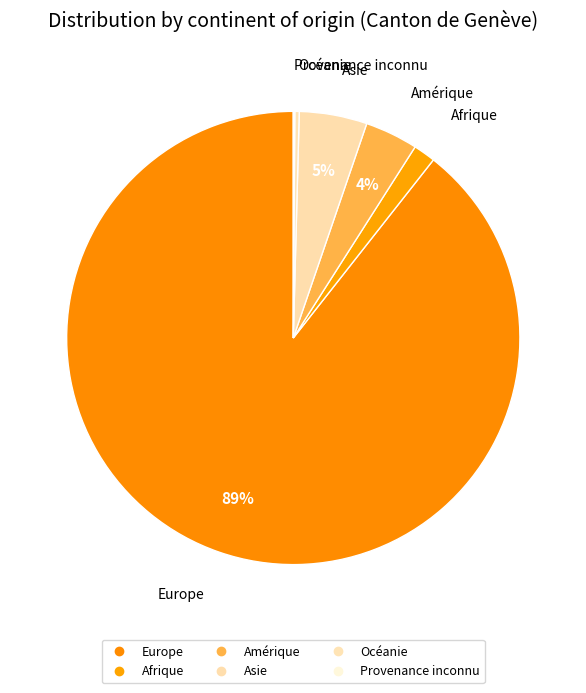

Is there any slice that represents more than half of the pie?

Yes